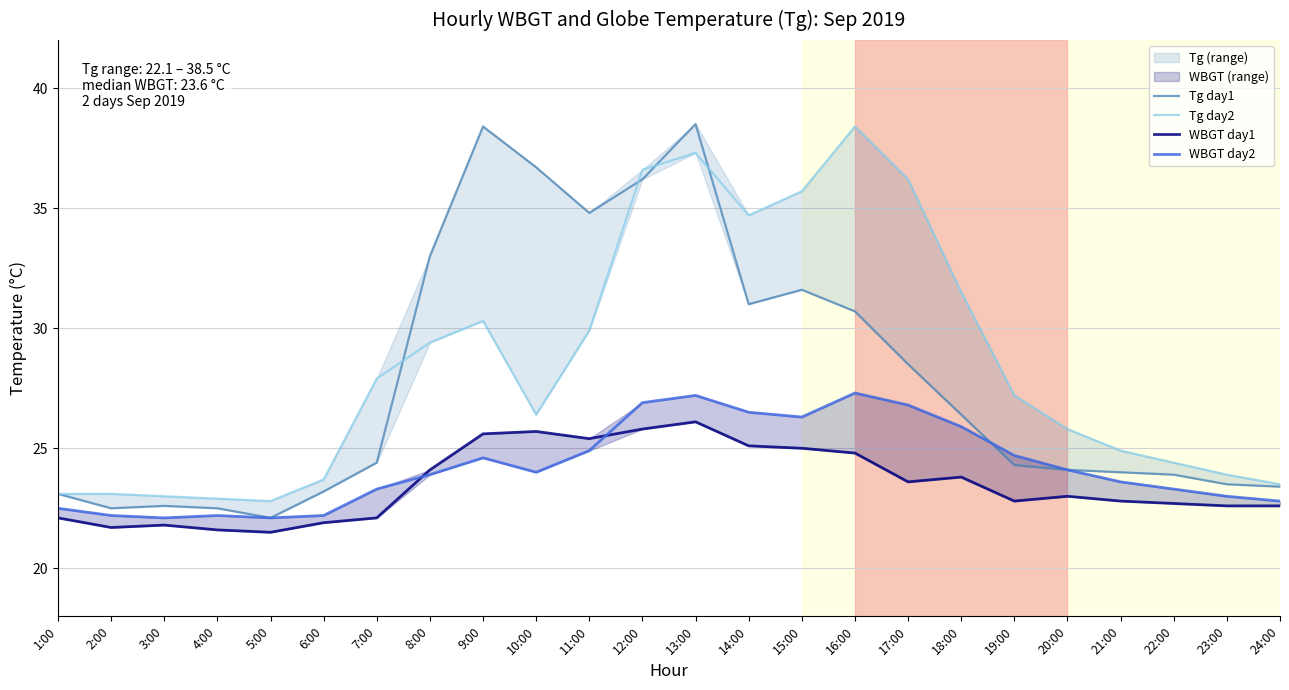

True or false: Tg day1 has more than 2 points higher than both neighbors.

True